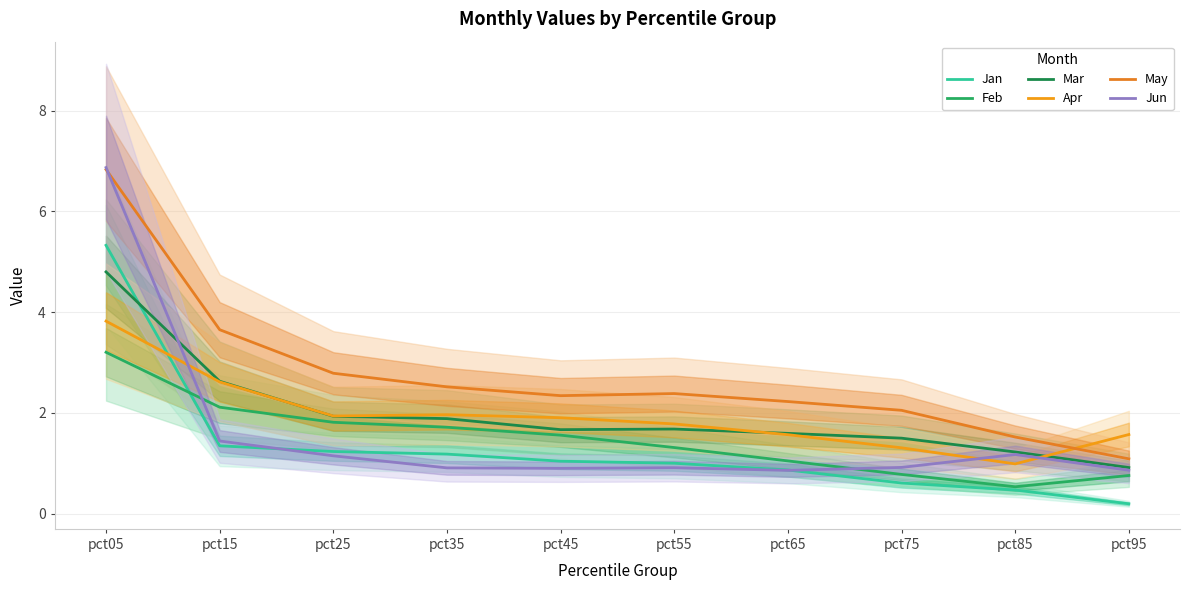

What is the greatest value displayed?

6.9